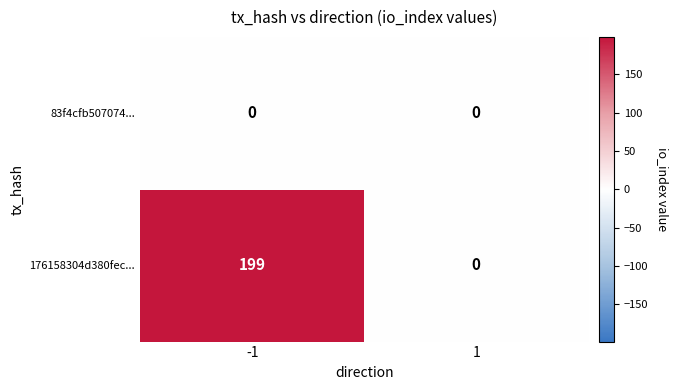

What is the maximum value for 176158304d380fec...?

199